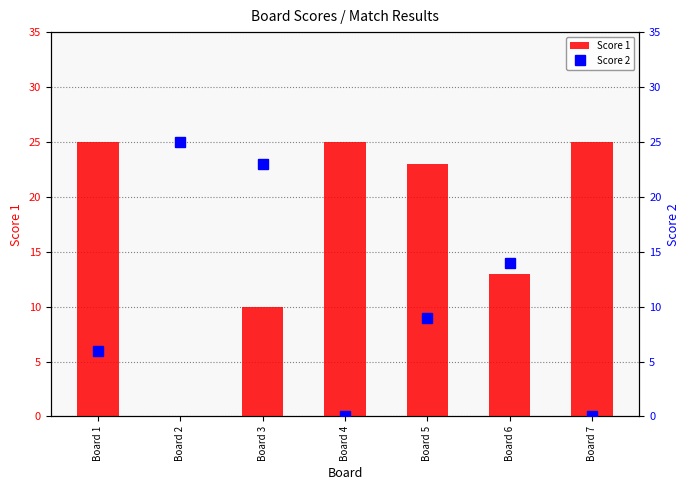

Between Board 5 and Board 3, which is larger?

Board 5